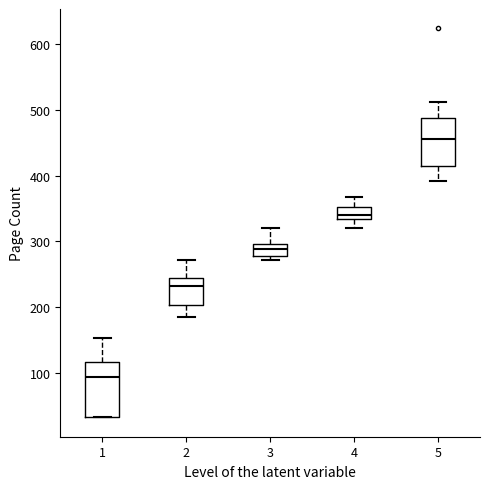

Which box is the tallest, from its lower edge to its upper edge?

1